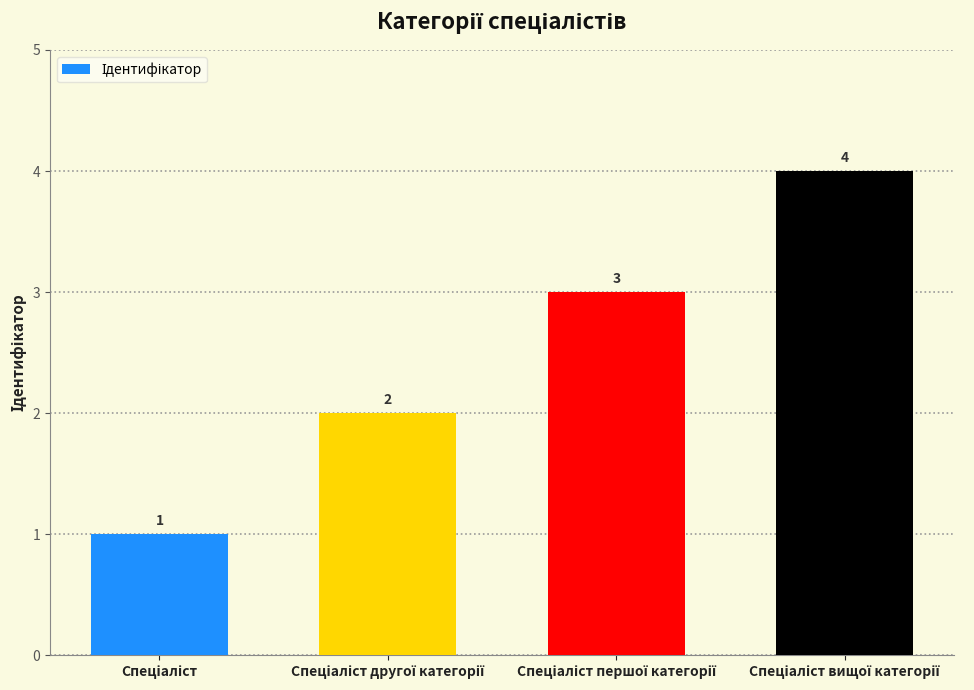

Reading left to right, what are all the values shown in this chart?

1	2	3	4